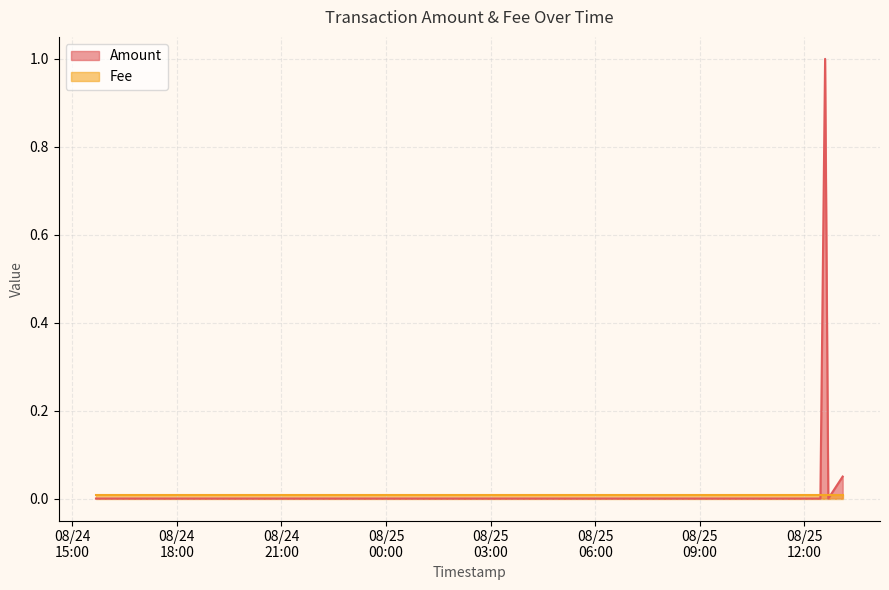

What is the label of the 4th point from the left?

2018-08-25 12:41:10